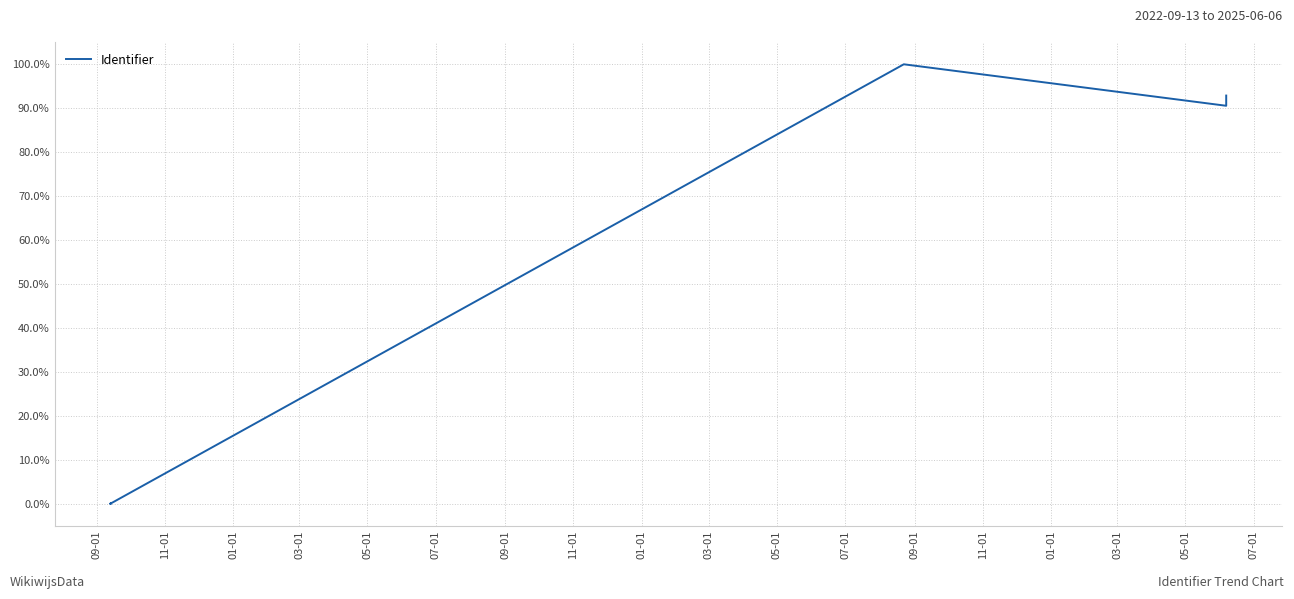

What is the label of the 2nd point from the left?

11-01